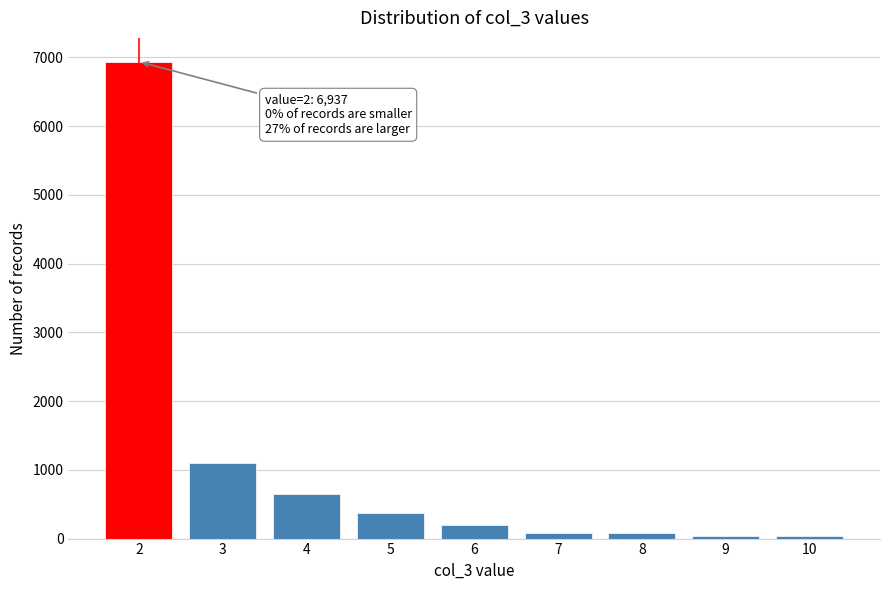

What is the maximum value shown in the chart?

6937